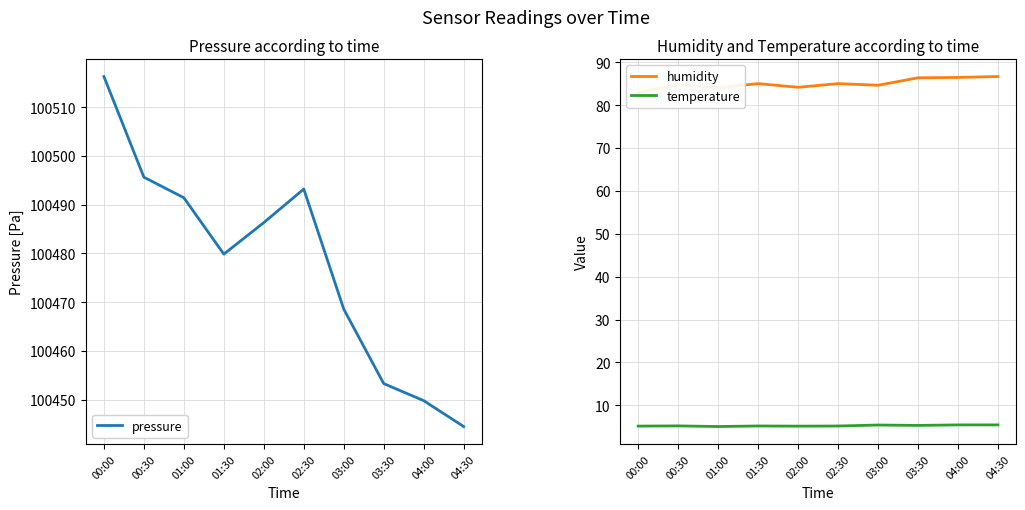

Rank the categories by humidity value from lowest to highest.

00:00, 01:00, 02:00, 03:00, 00:30, 01:30, 02:30, 03:30, 04:00, 04:30